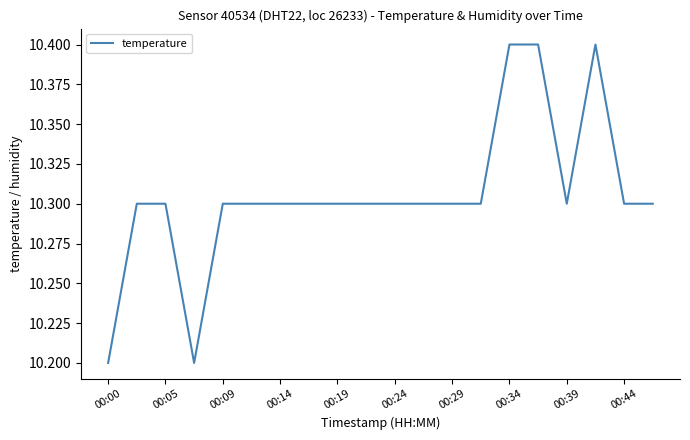

What is the minimum value shown in the chart?

10.2